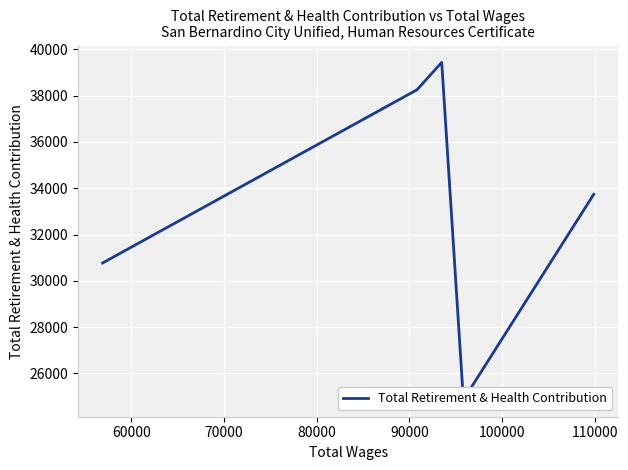

Approximately how many times larger is the value at 60000 compared to 90000?

0.8